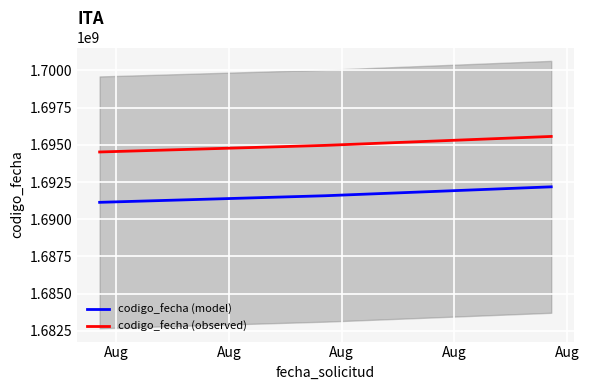

True or false: codigo_fecha (observed) has a value of 1694962828.3 at Aug.

True